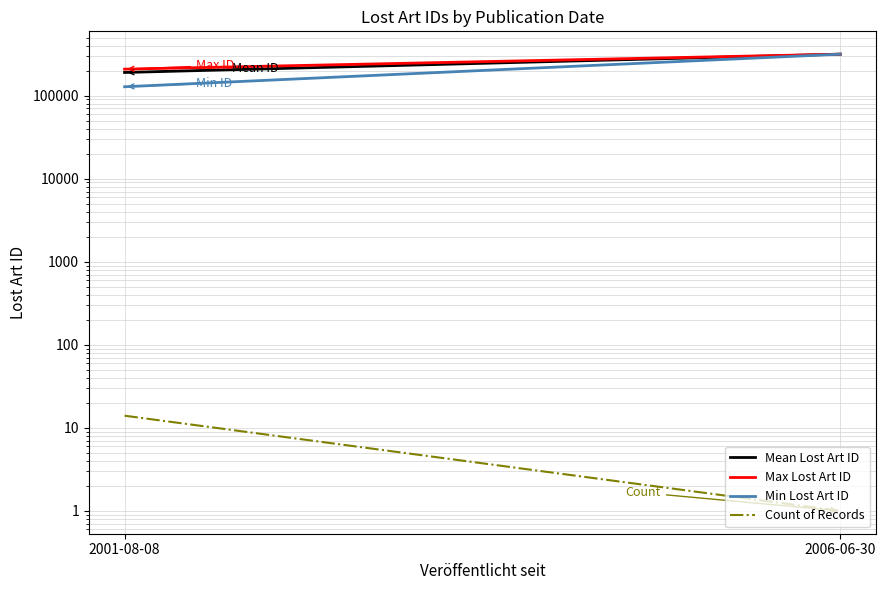

What are all the series names shown in the legend?

Mean Lost Art ID, Max Lost Art ID, Min Lost Art ID, Count of Records